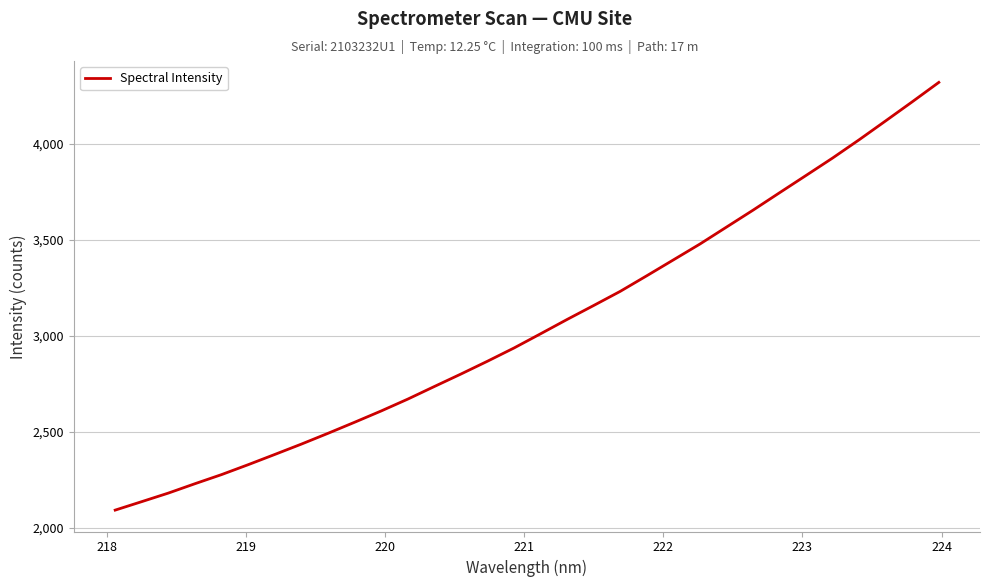

What is the minimum value shown in the chart?

2092.8